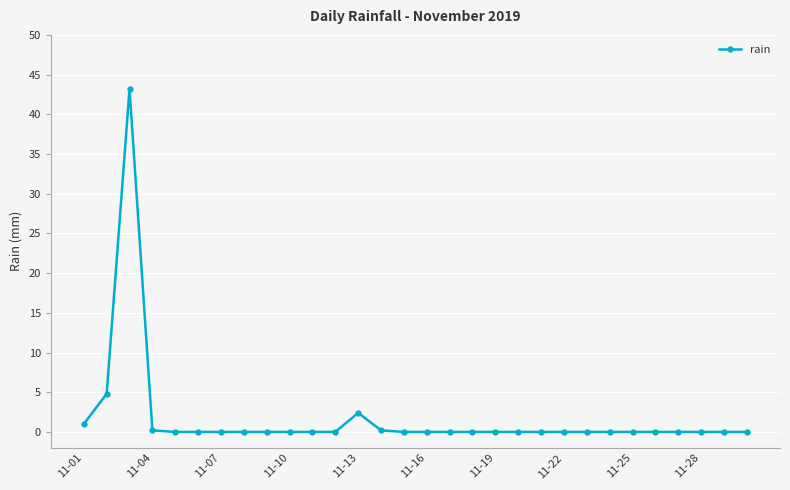

What is the maximum value shown in the chart?

43.2